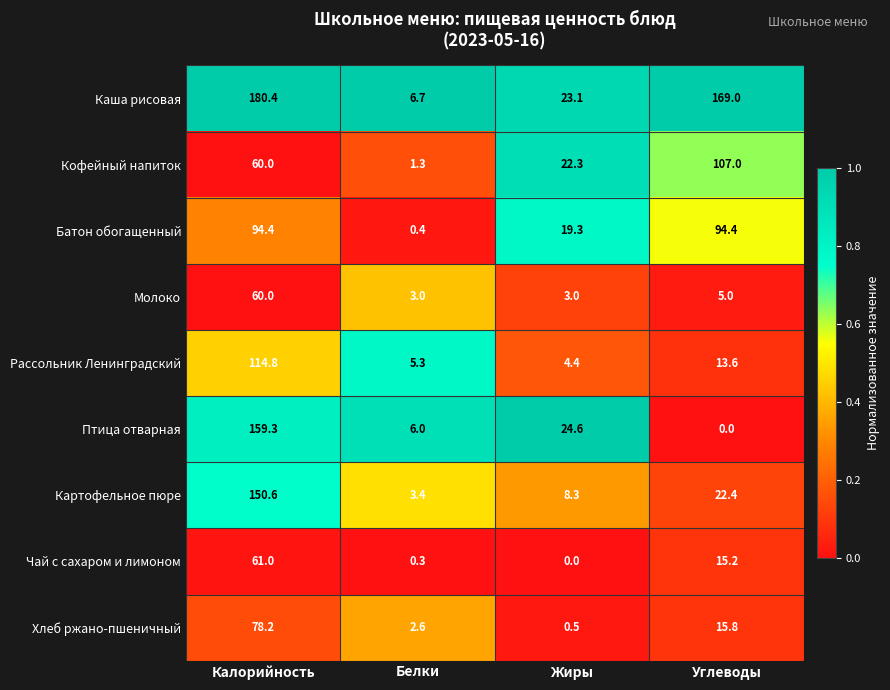

What is the sum of the Птица отварная values at Белки and Калорийность?

165.3